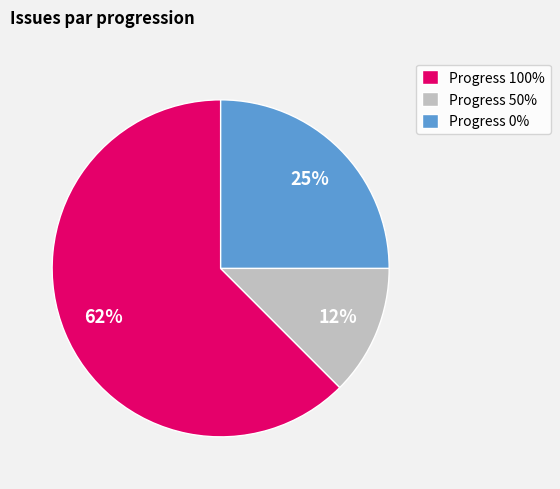

Which has a higher value, Progress 50% or Progress 0%?

Progress 0%